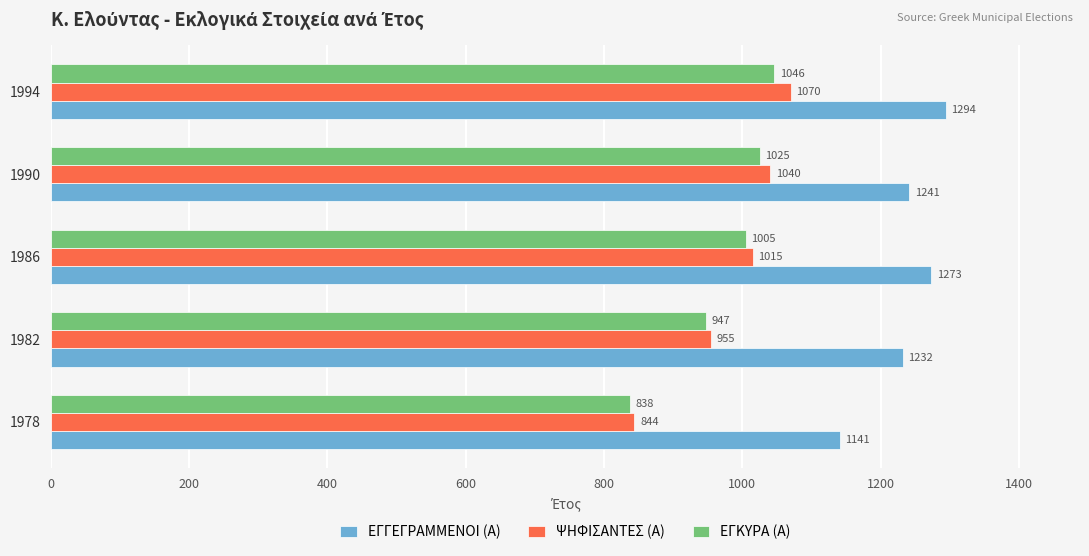

What is the minimum value shown in the chart?

838